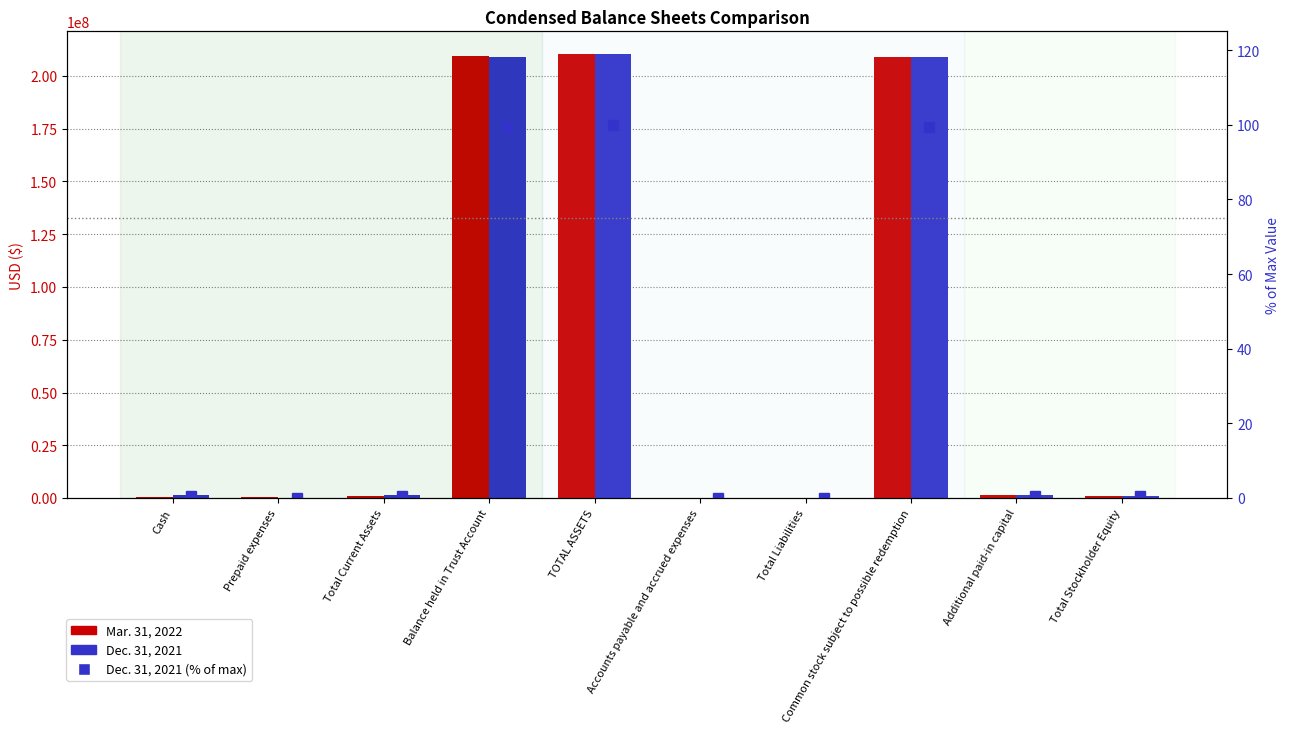

Is the value of Dec. 31, 2021 (% of max) at Cash greater than the value of Dec. 31, 2021 at Balance held in Trust Account?

No